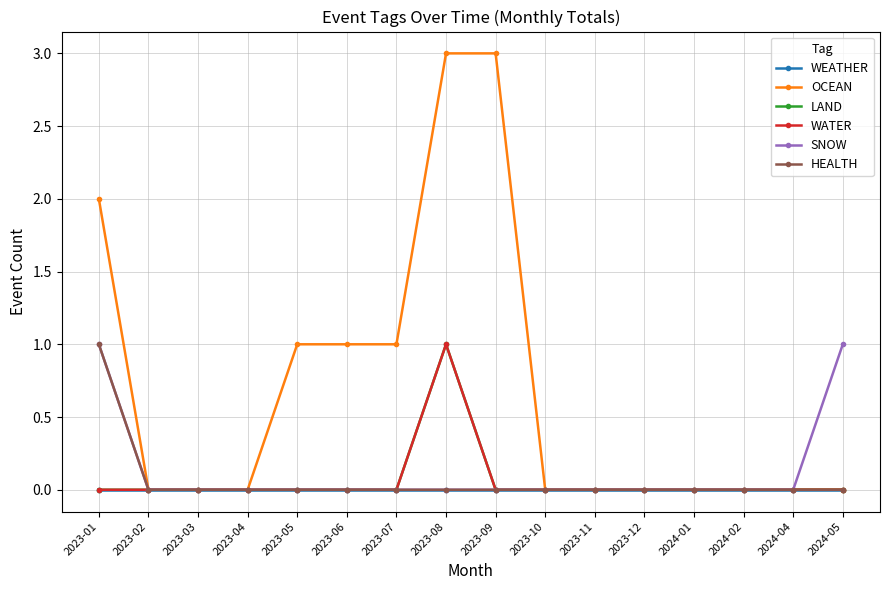

Reading right to left, what are all the values shown in this chart?

WEATHER: 0	0	0	0	0	0	0	0	0	0	0	0	0	0	0	0
OCEAN: 0	0	0	0	0	0	0	3	3	1	1	1	0	0	0	2
LAND: 0	0	0	0	0	0	0	0	1	0	0	0	0	0	0	0
WATER: 0	0	0	0	0	0	0	0	1	0	0	0	0	0	0	0
SNOW: 1	0	0	0	0	0	0	0	0	0	0	0	0	0	0	1
HEALTH: 0	0	0	0	0	0	0	0	0	0	0	0	0	0	0	1